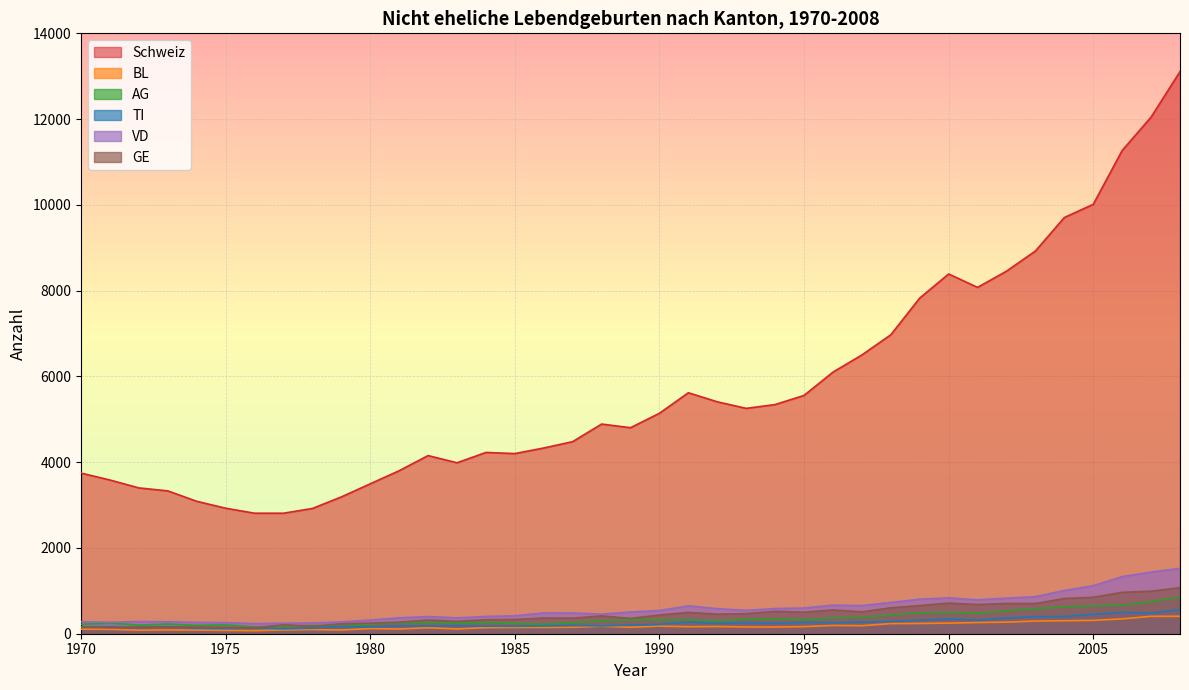

At which label does TI first exceed 201?

1990